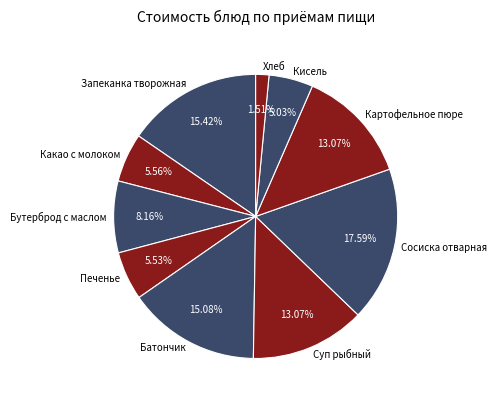

How many segments does this pie chart have?

10